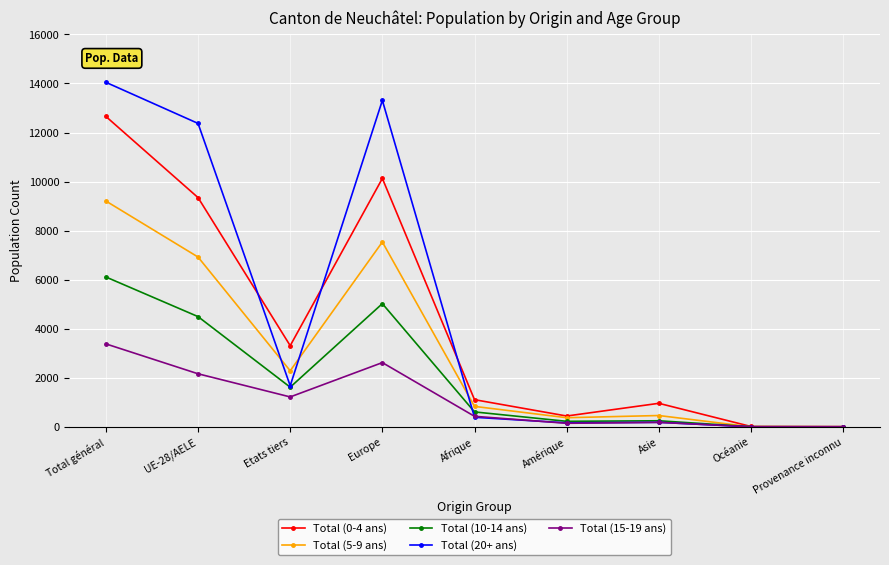

What is the label of the 2nd point from the left?

UE-28/AELE